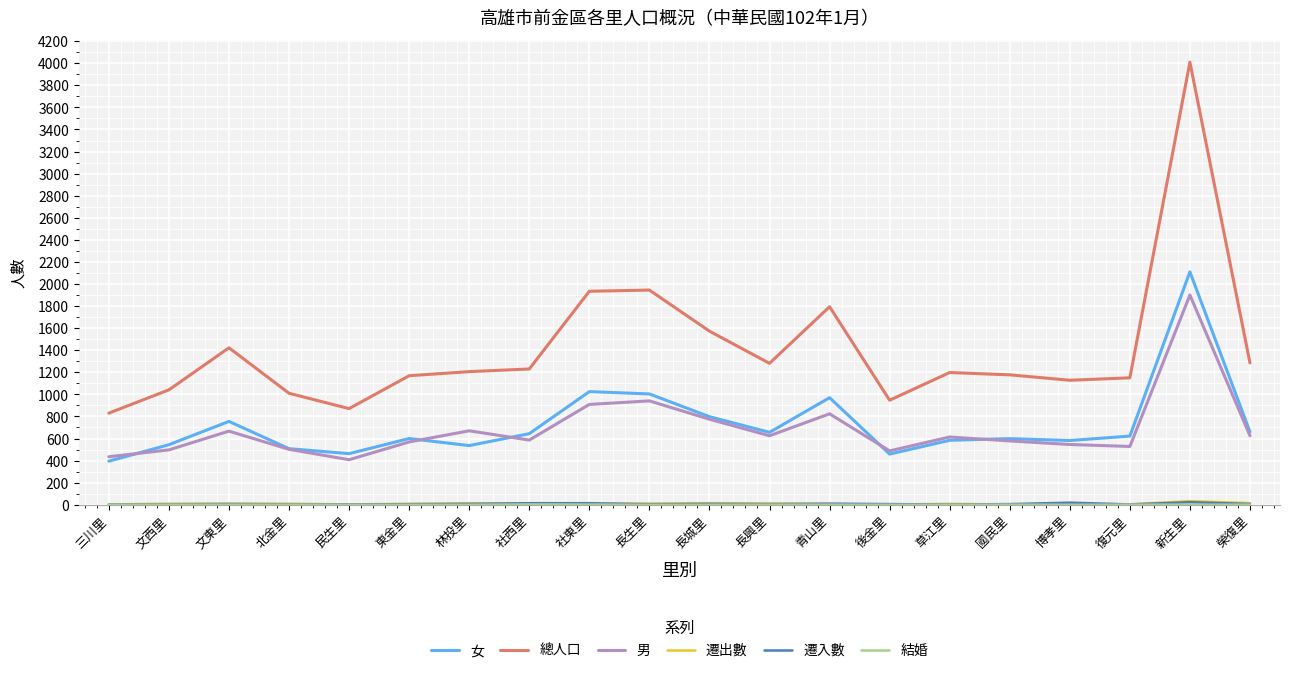

At which category is the sum across all series the highest?

新生里